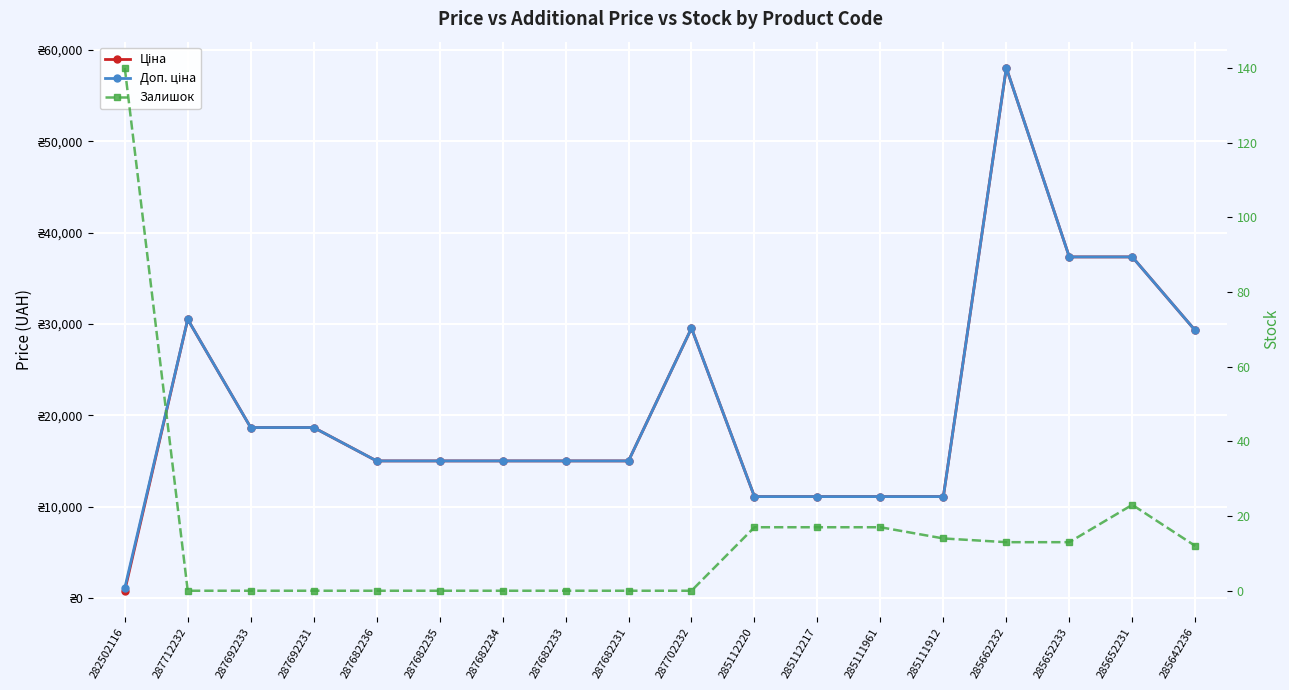

How many data points does each series have?

18